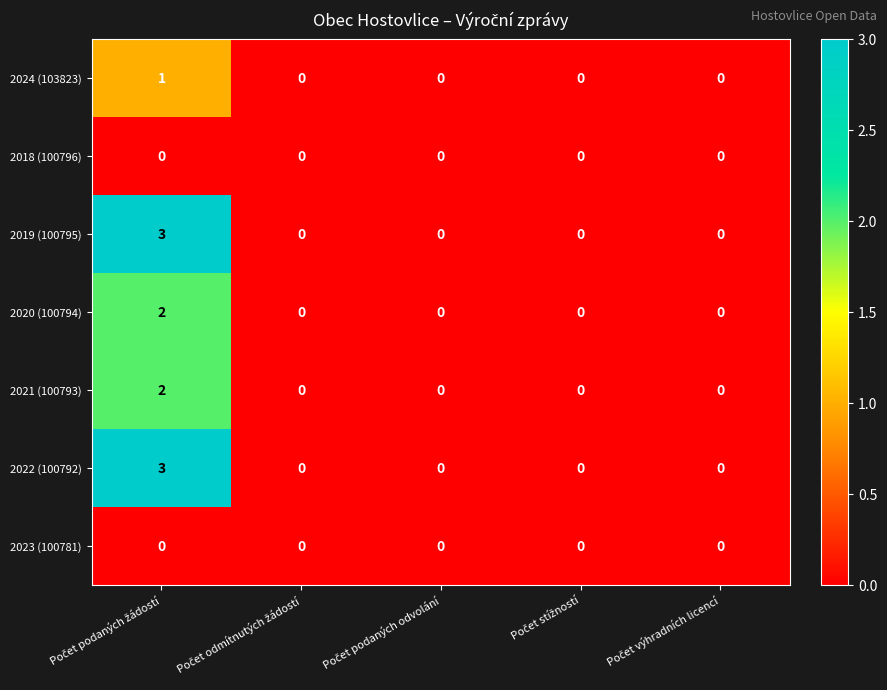

What is the difference between the maximum and second lowest values in the 2019 (100795) series?

3